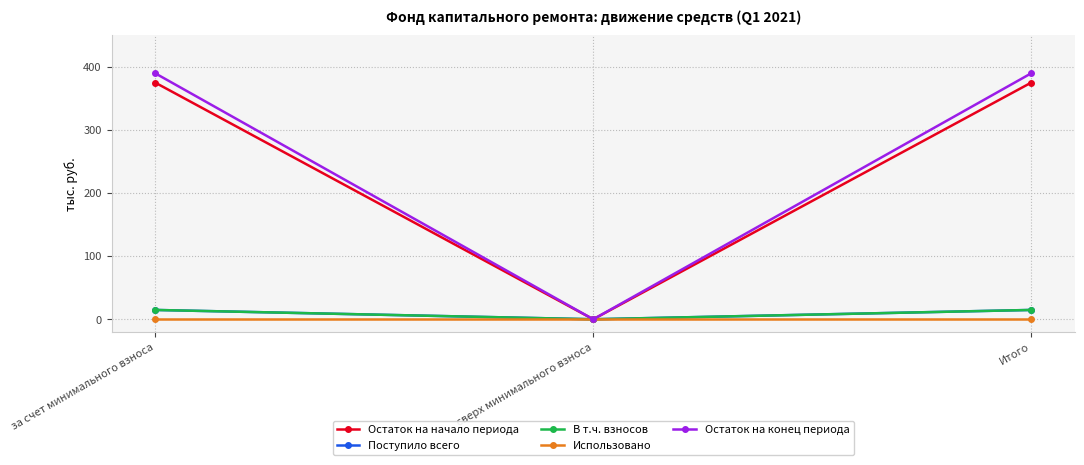

Does the chart have visible grid lines?

Yes